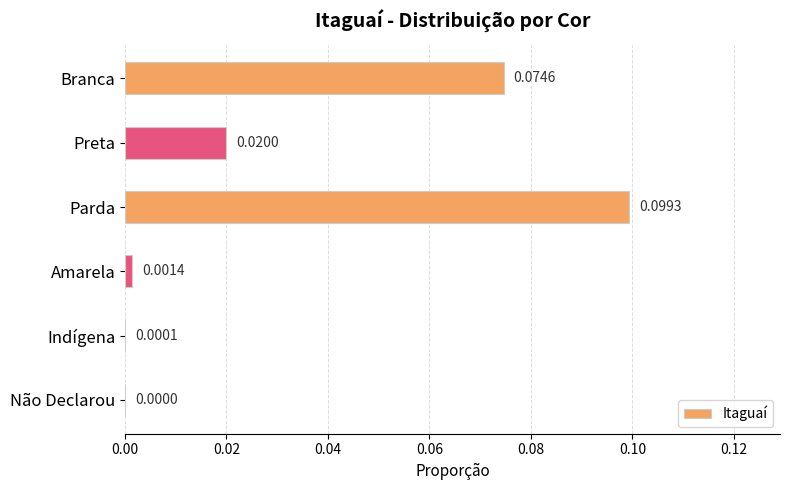

Where is the data nearest to the value 0?

Não Declarou